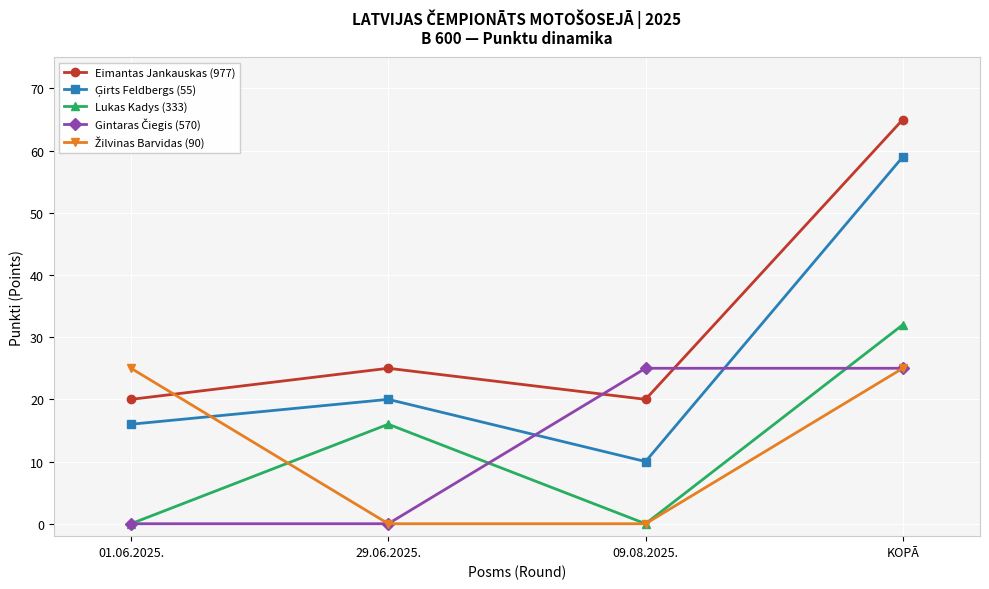

What is the maximum value shown in the chart?

65